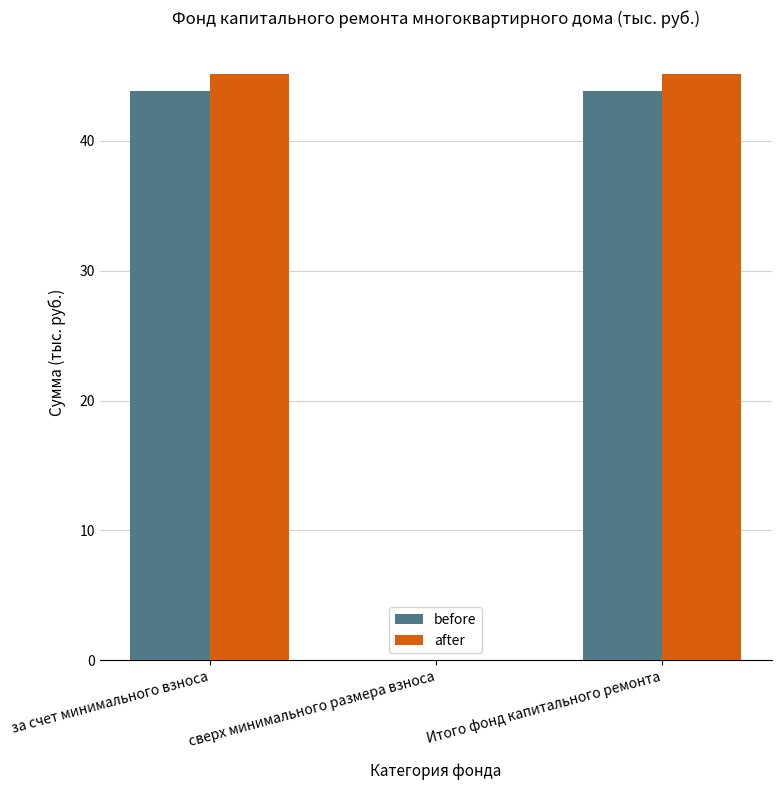

At which label is before closest to 21?

сверх минимального размера взноса